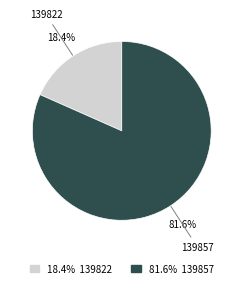

Is there a majority slice in this chart?

Yes